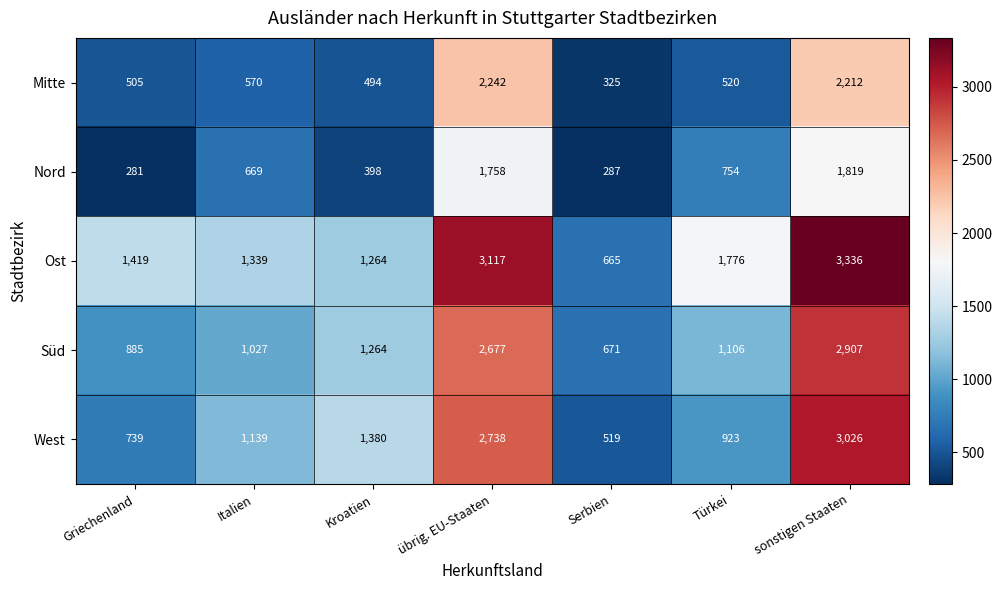

The Süd series shows 710 at sonstigen Staaten. True or false?

False